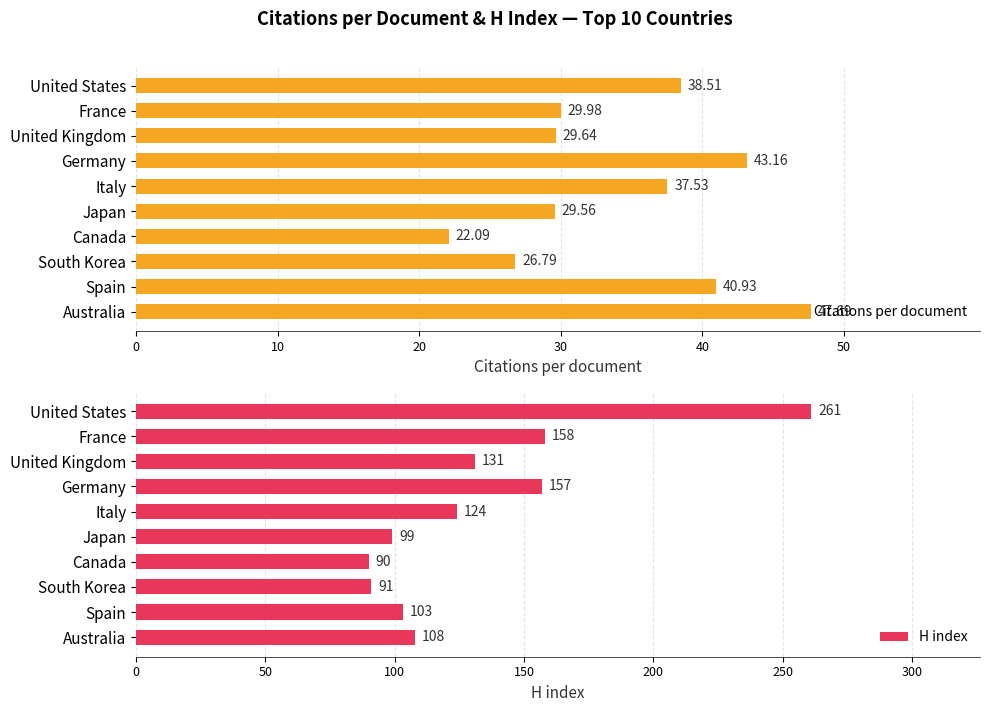

How many groups of bars are there?

10